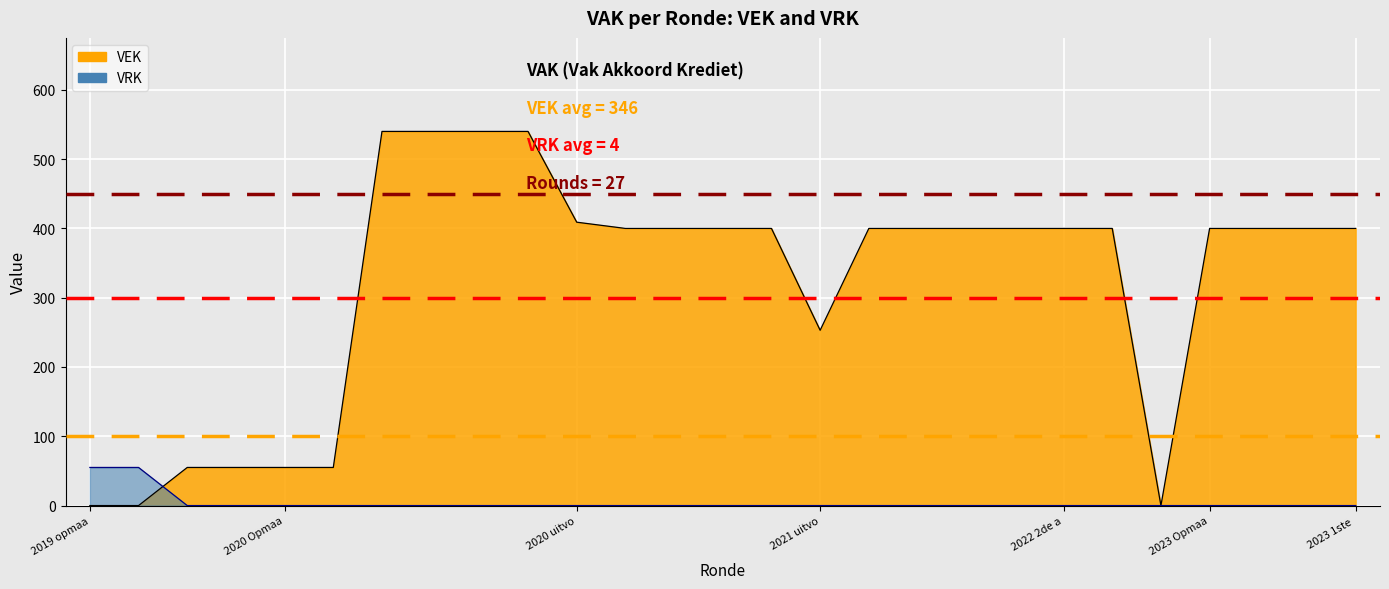

What position from the right is 2020 2de aanpassing - goedgekeurd?

18